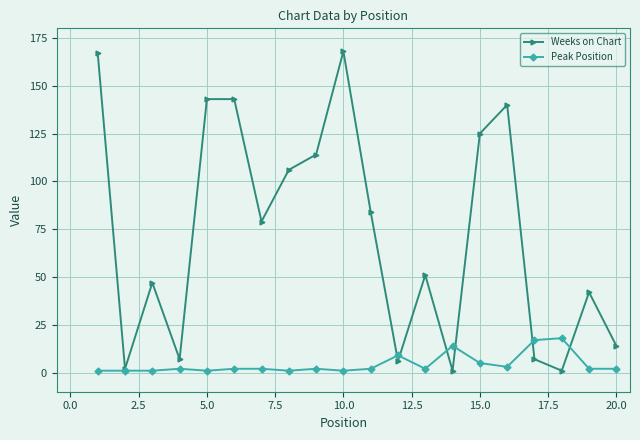

What are all the series names shown in the legend?

Weeks on Chart, Peak Position